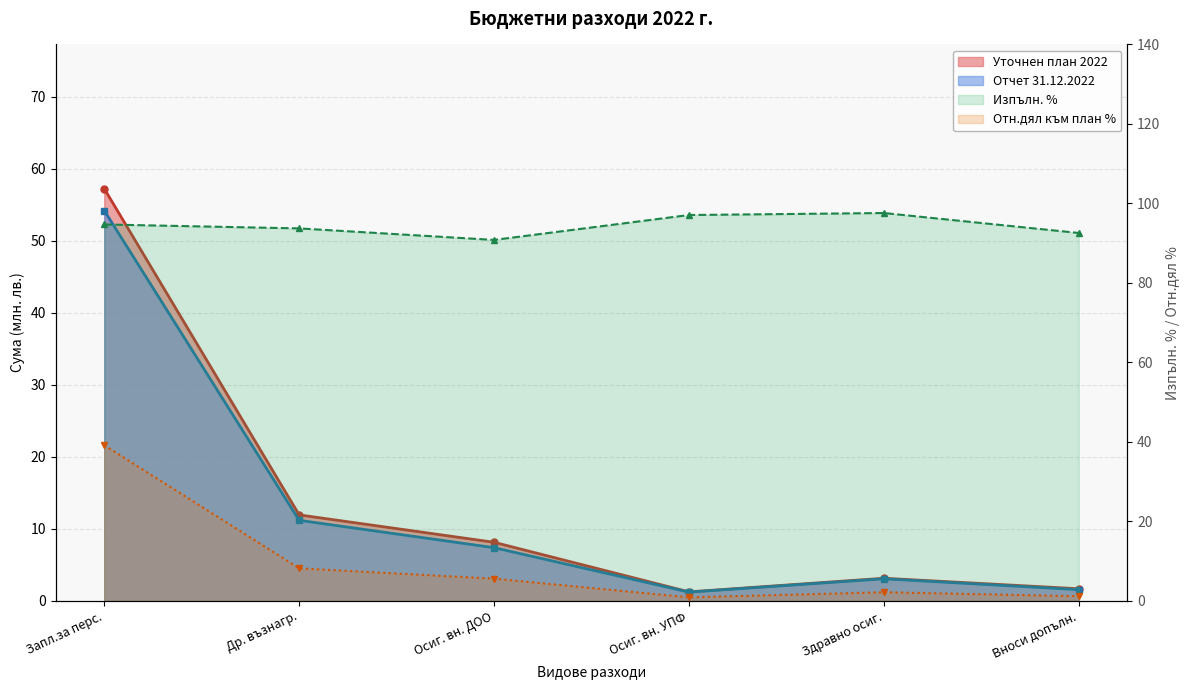

What is the difference between the second highest and minimum values in the Уточнен план 2022 series?

10.7